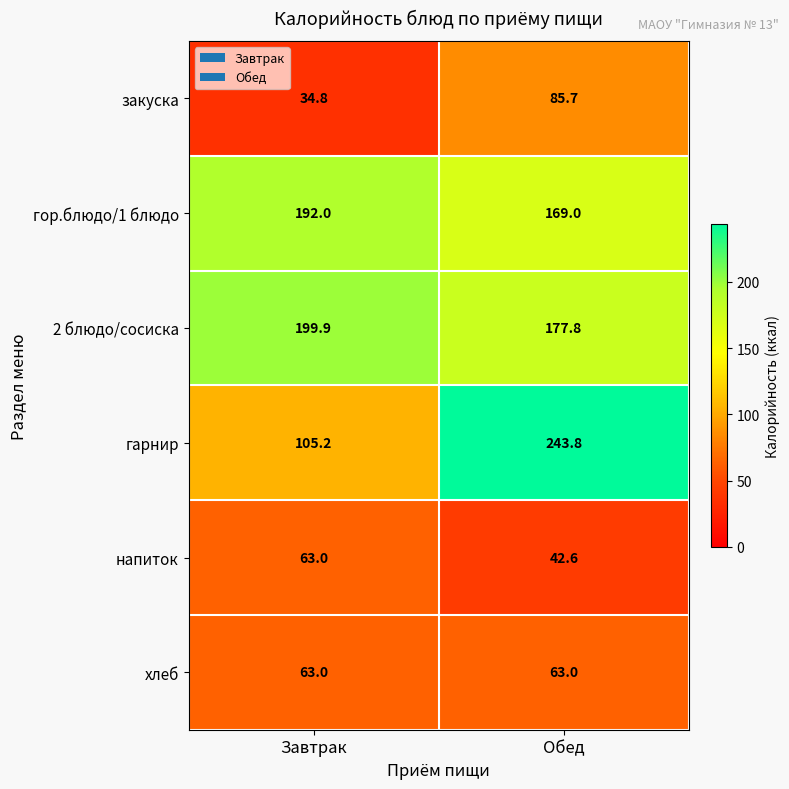

True or false: гарнир has a value of 376.9 at Обед.

False